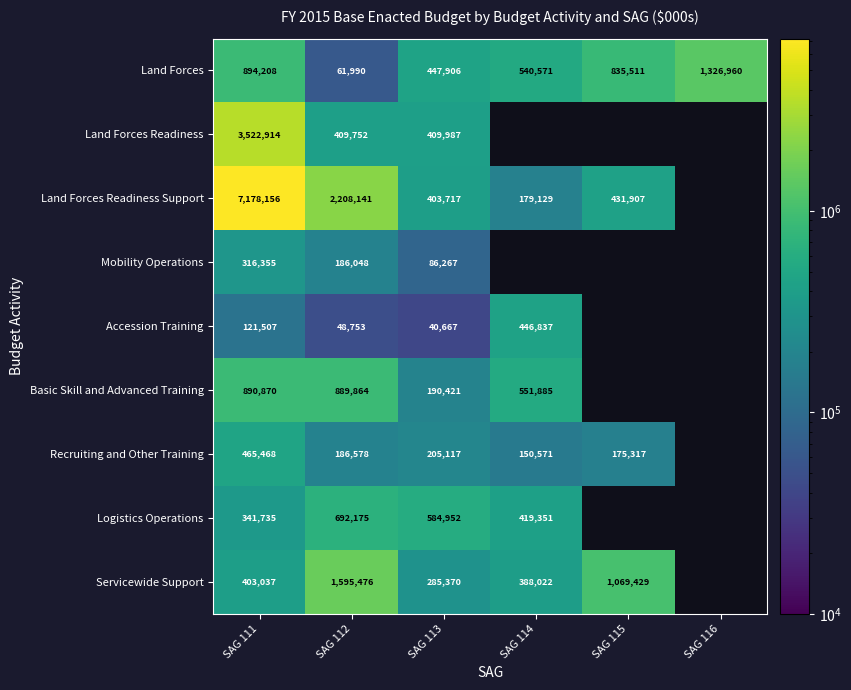

At SAG 112, list the series in order from smallest to largest.

Accession Training, Land Forces, Mobility Operations, Recruiting and Other Training, Land Forces Readiness, Logistics Operations, Basic Skill and Advanced Training, Servicewide Support, Land Forces Readiness Support